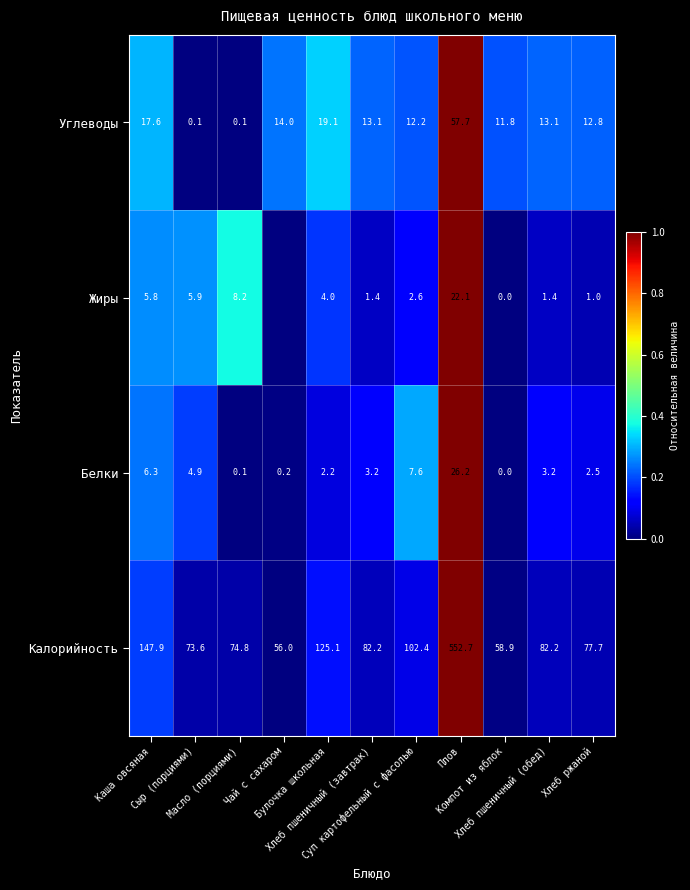

What is the sum of all Углеводы values?

171.6